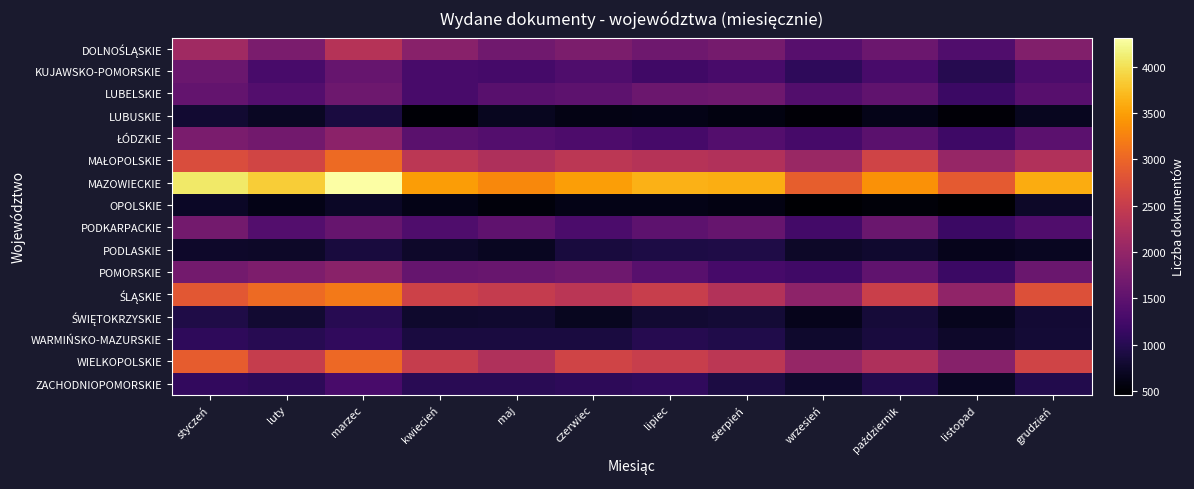

What is the maximum value shown in the chart?

4312